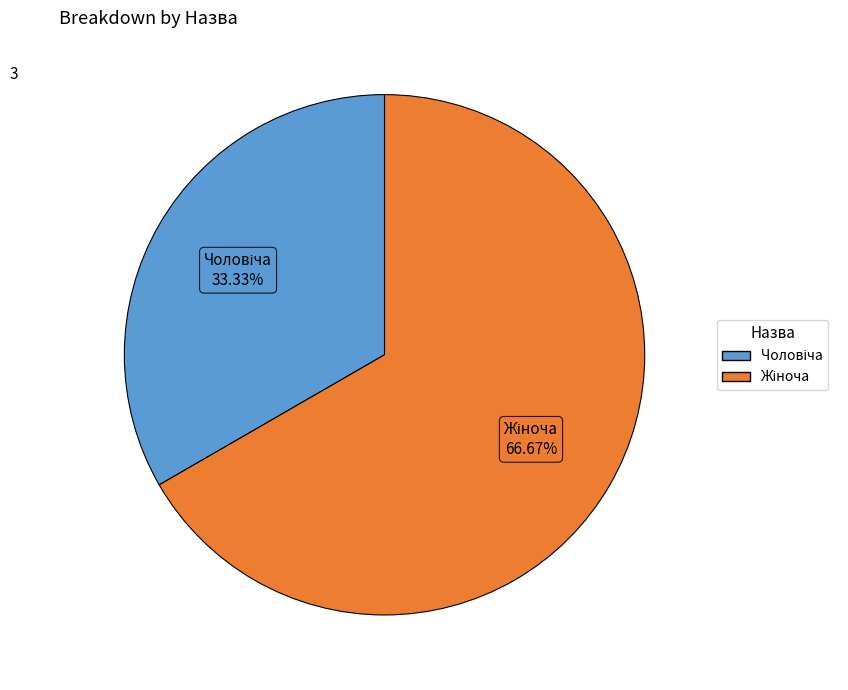

Is there a majority slice in this chart?

Yes